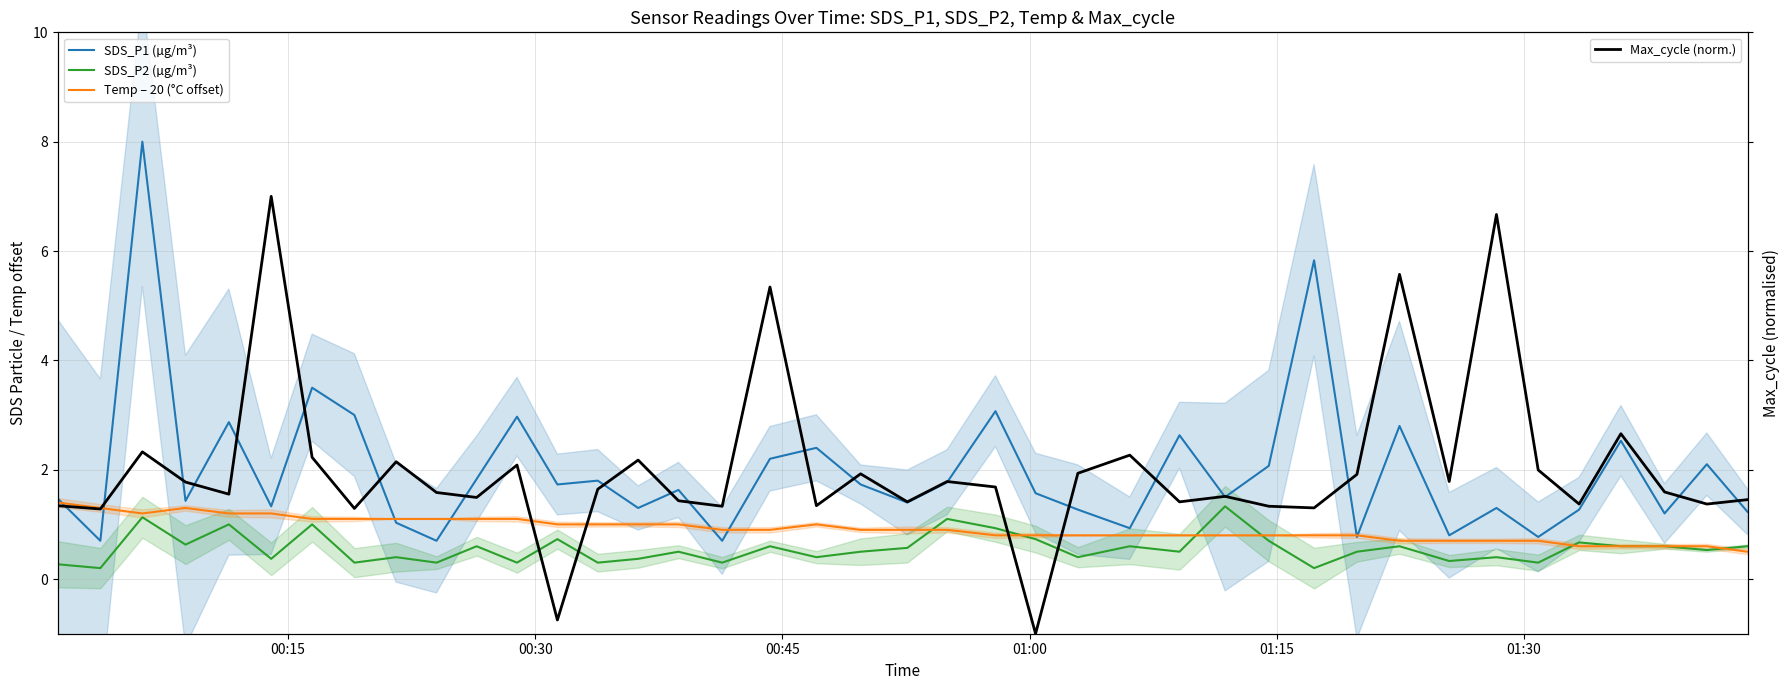

How many values in Max_cycle (norm.) are above zero?

38